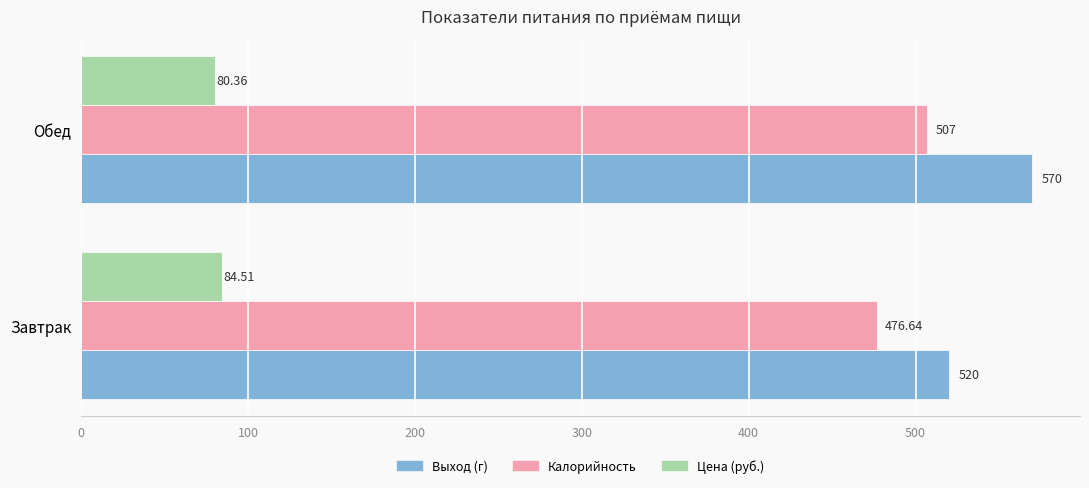

Where is Выход (г) nearest to the value 545?

Завтрак